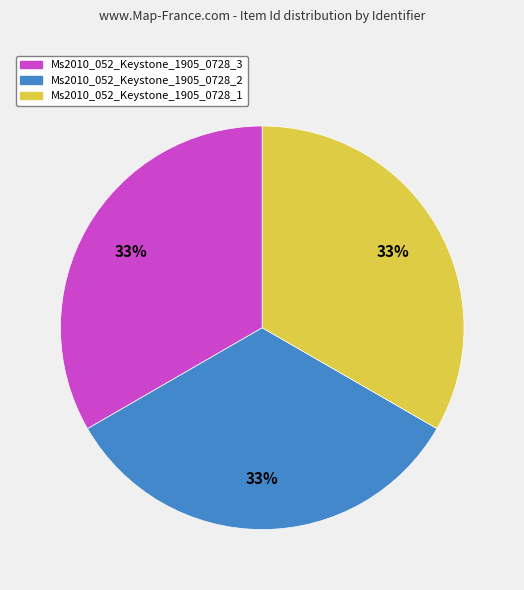

To the nearest percent, what is the combined percentage of Ms2010_052_Keystone_1905_0728_3 and Ms2010_052_Keystone_1905_0728_2?

67%